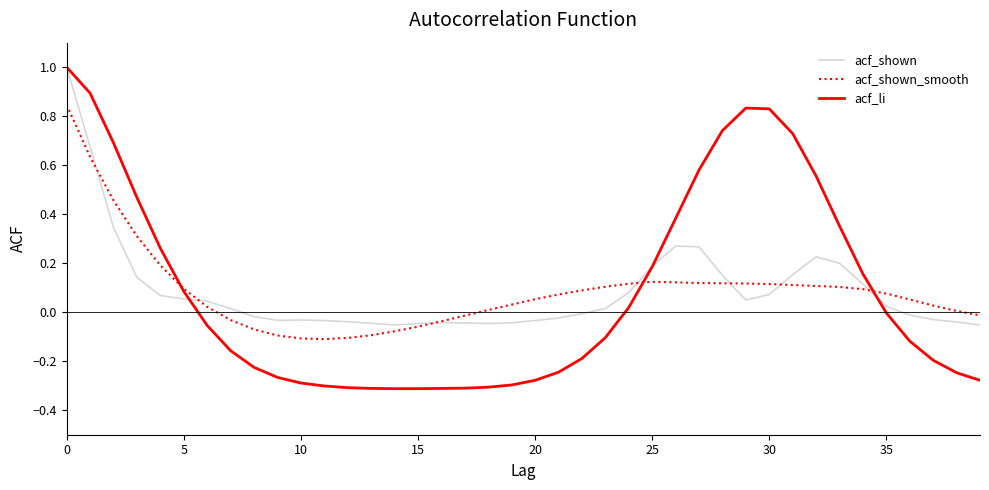

Which series has the largest range (max minus min)?

acf_li